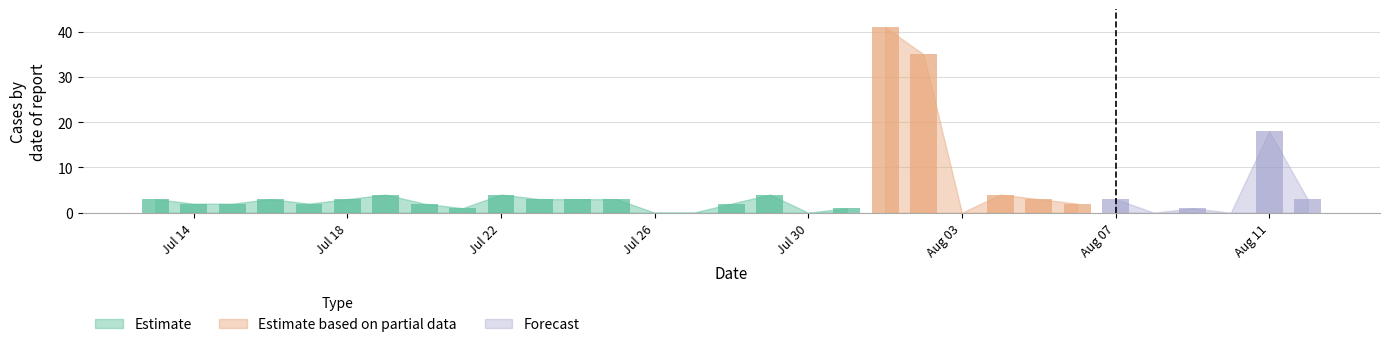

What is the label of the 26th bar from the left?

2022-08-07